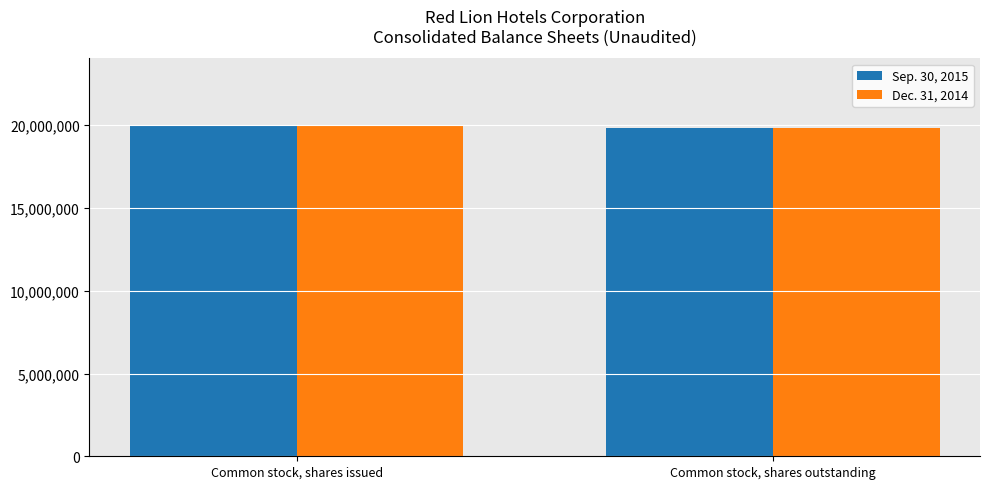

Reading left to right, extract all data points from this chart.

Sep. 30, 2015: 20039079	19846508
Dec. 31, 2014: 20039079	19846508